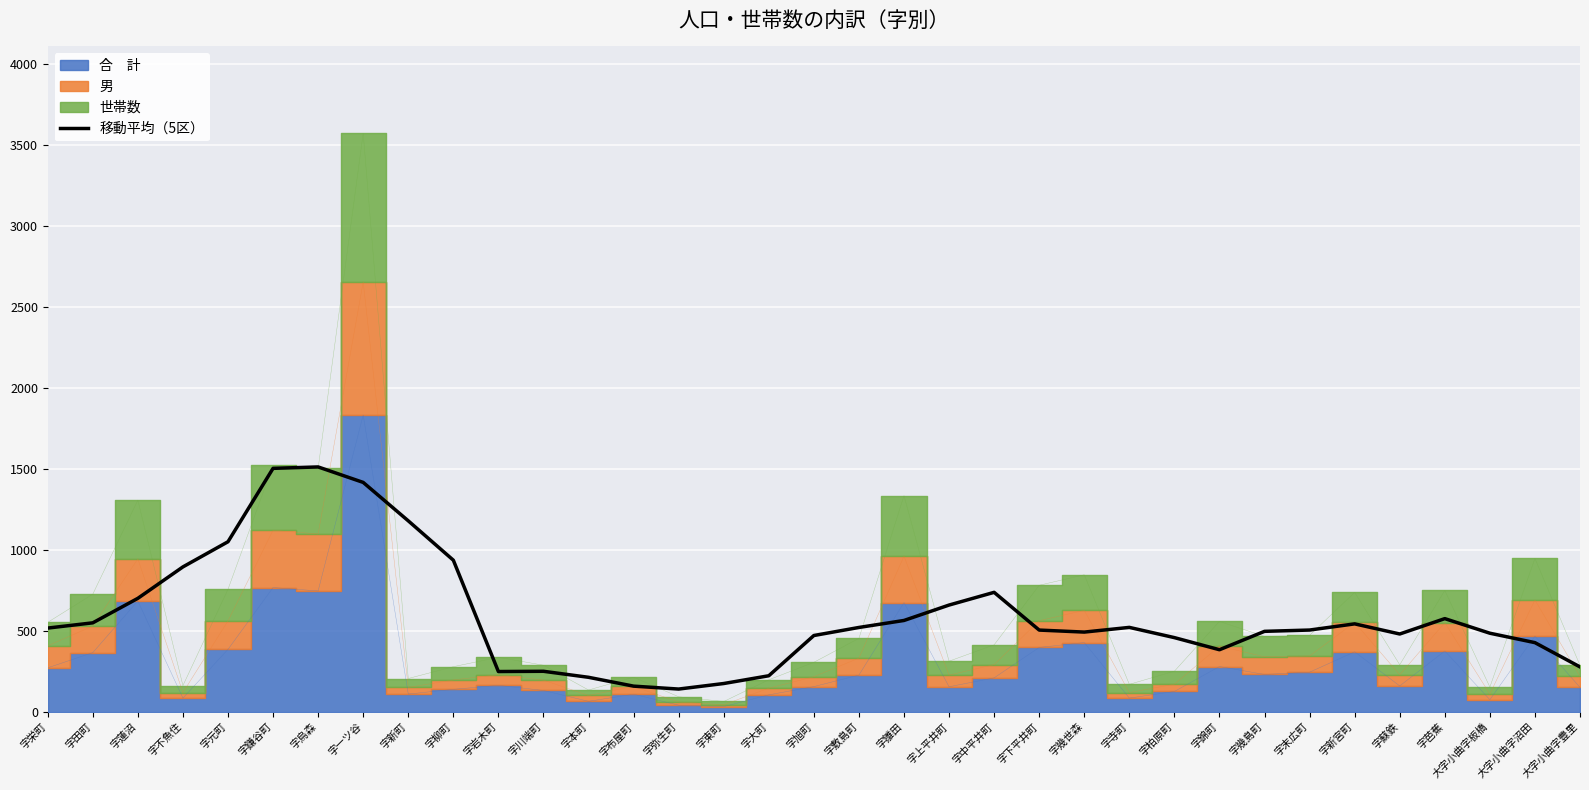

Is it true that the value at 字柏原町 is 458.6?

True